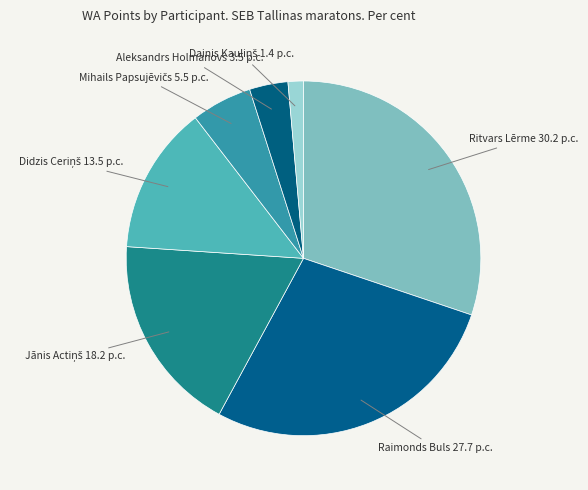

Does any single category account for the majority?

No